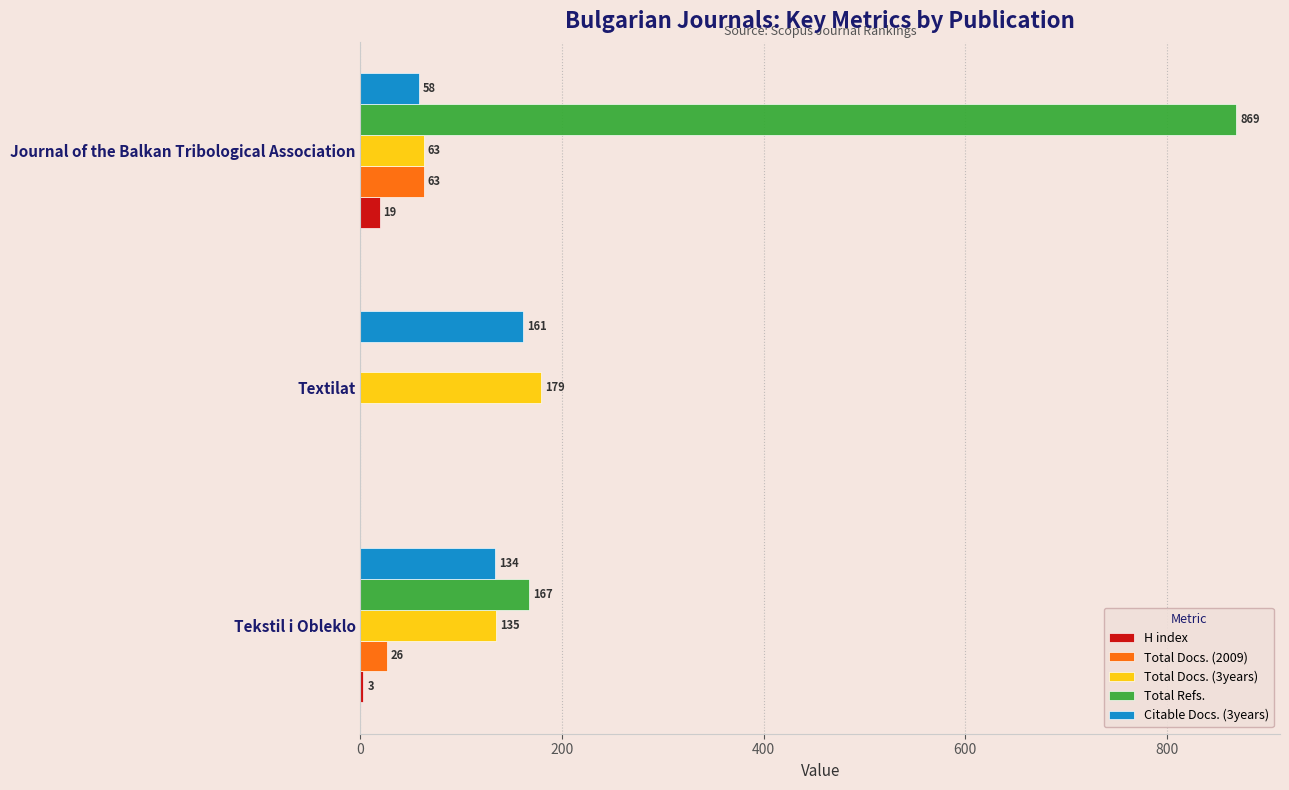

What is the maximum value shown in the chart?

869